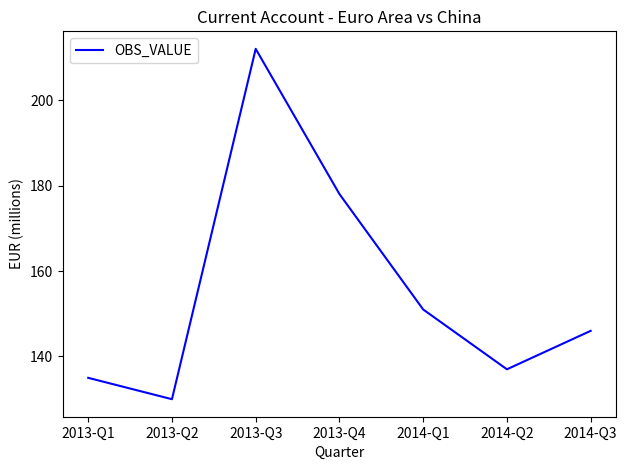

True or false: there are more than 2 points higher than both neighbors.

False